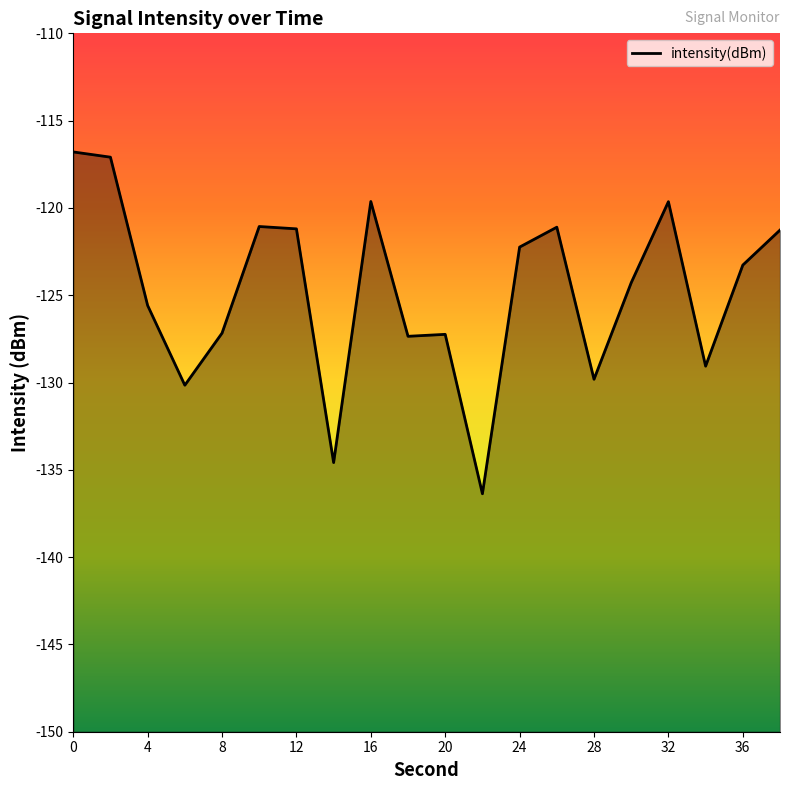

What is the average value?

-124.7